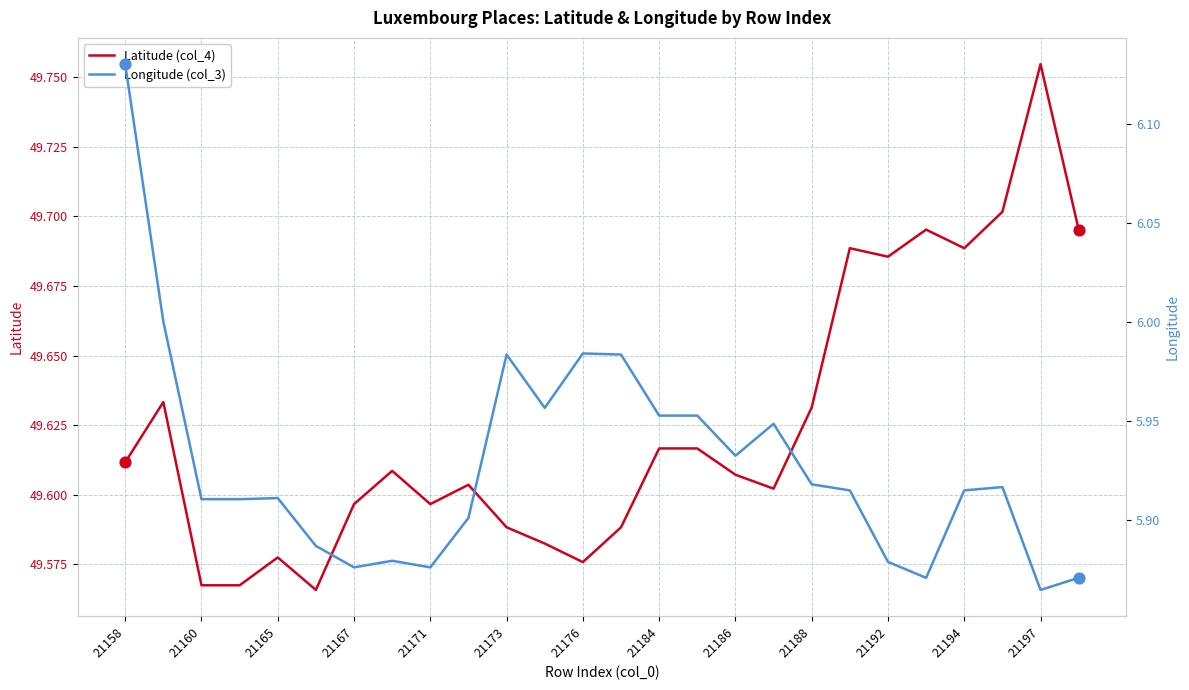

At how many categories does at least one series exceed 7?

26